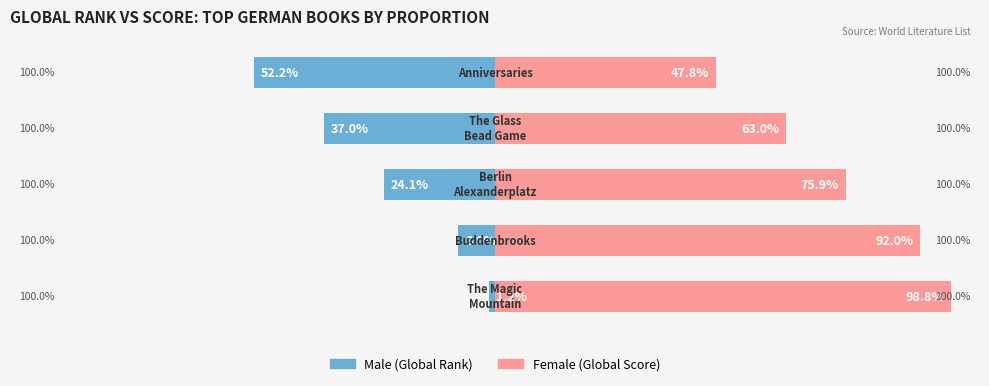

At 1, list the series in order from smallest to largest.

Male, Female